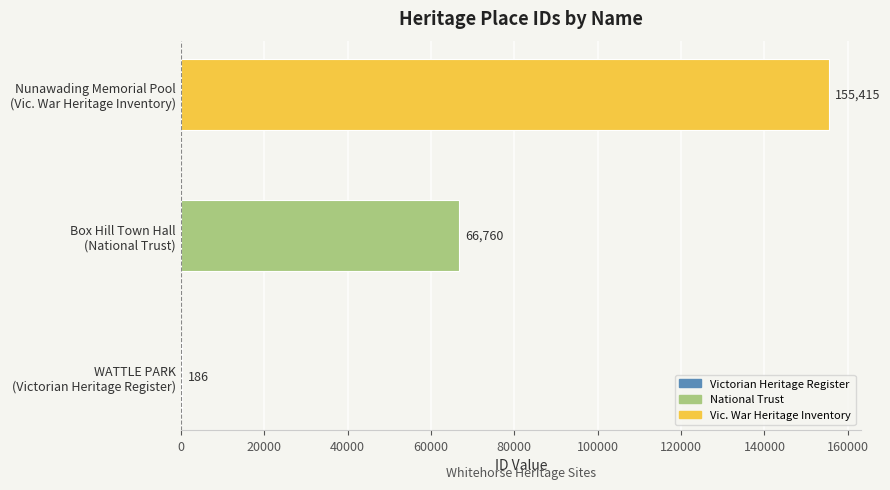

What is the maximum value shown in the chart?

155415